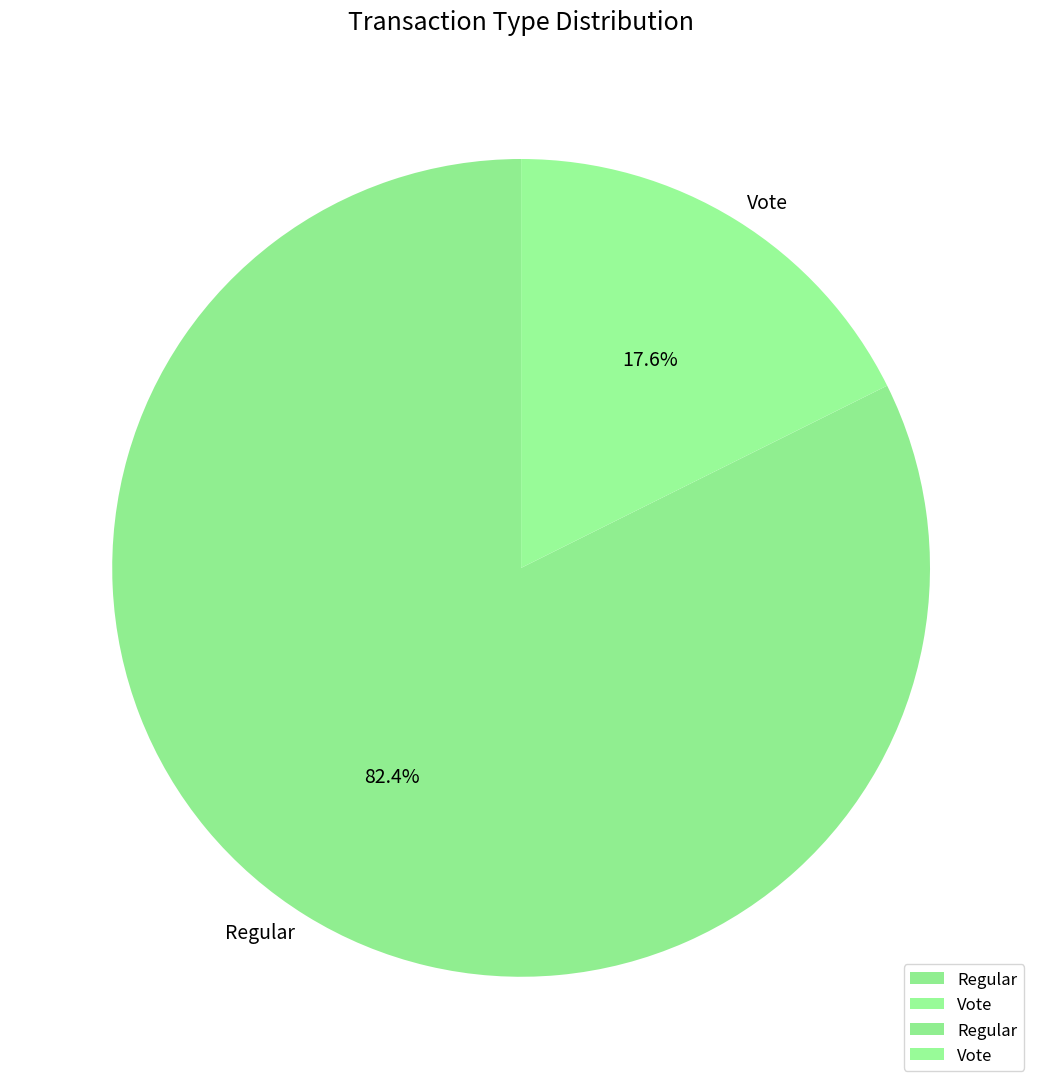

Is Vote the majority of the pie?

No